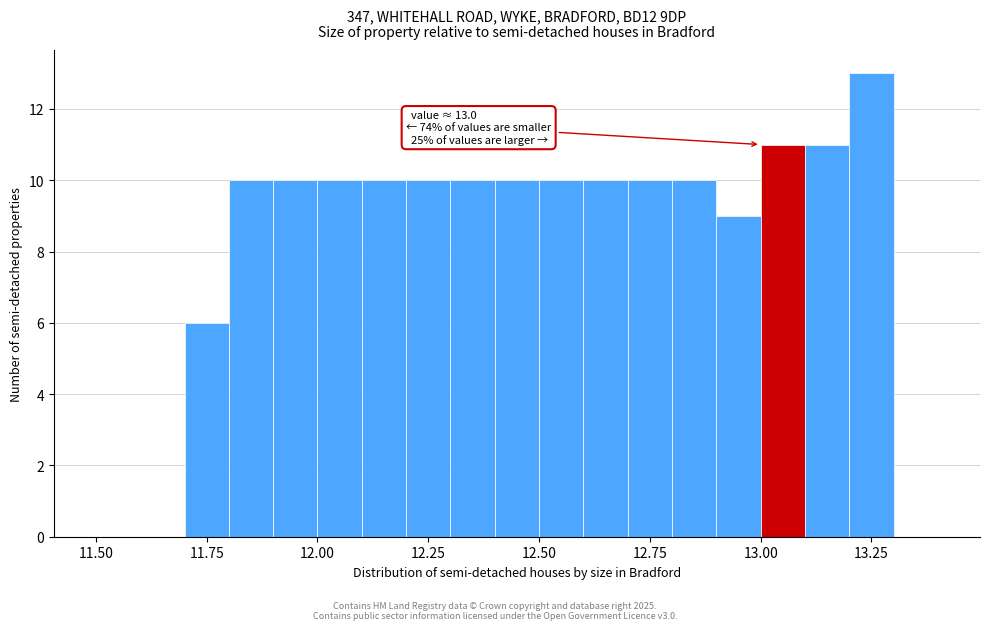

Around what value on the x-axis is the tallest bar? Give the approximate position of its centre, as read against the axis.

13.25